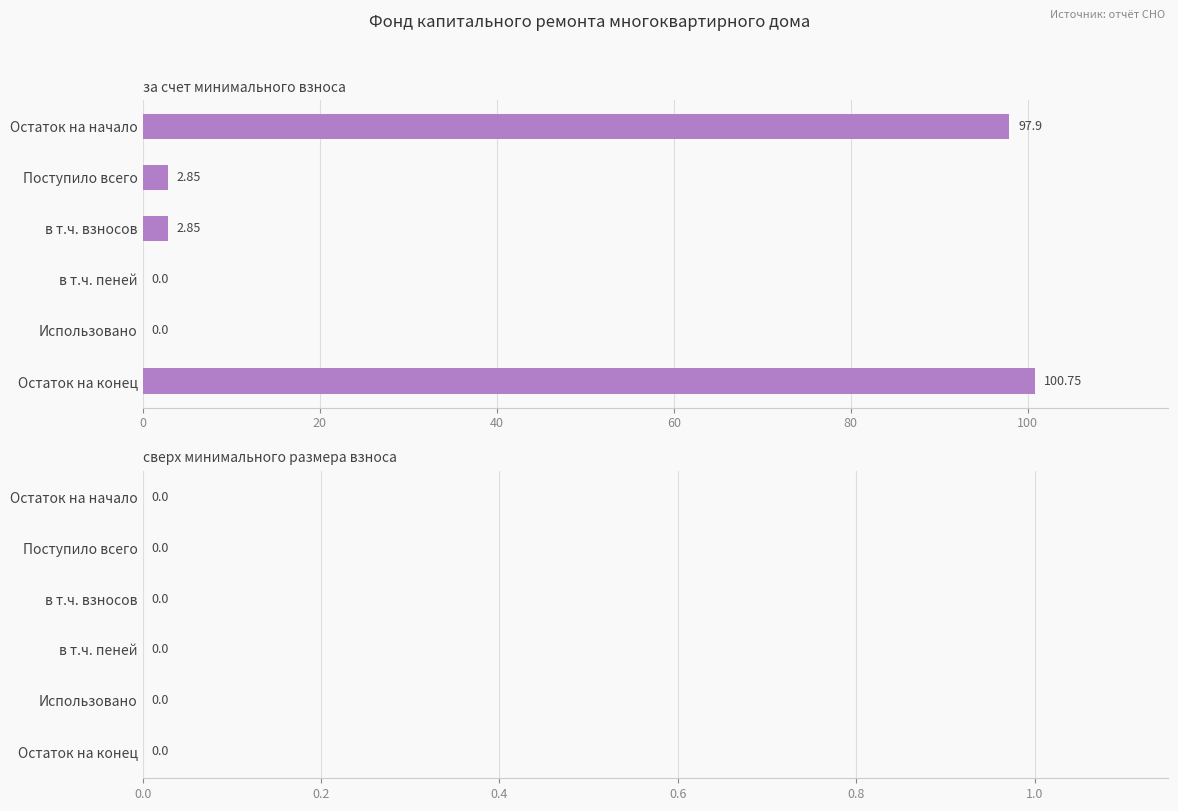

Between Использовано and Остаток на конец, which is larger?

Остаток на конец